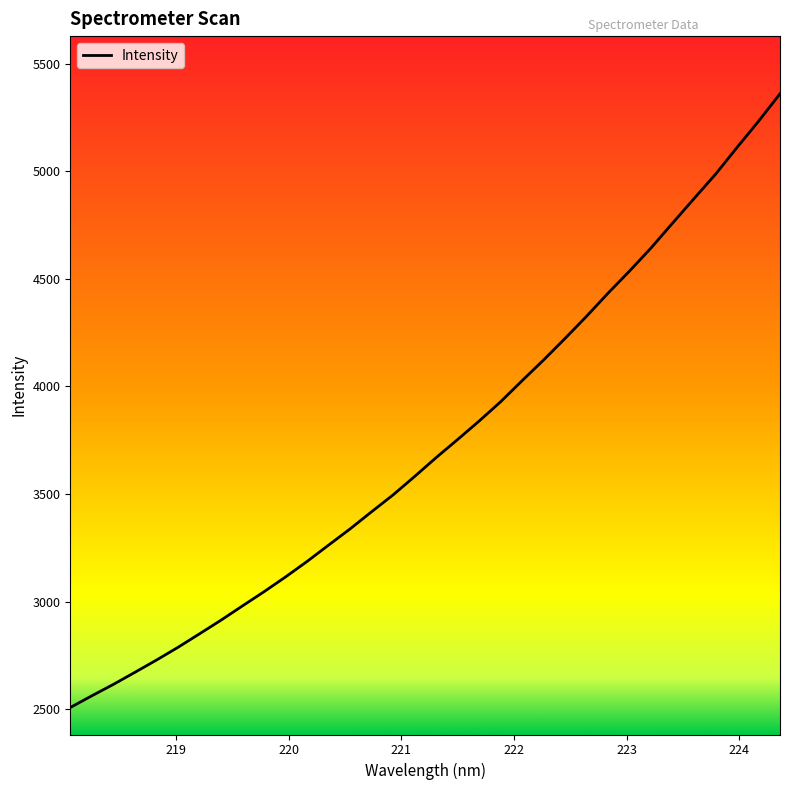

What is the smallest value displayed?

2507.3